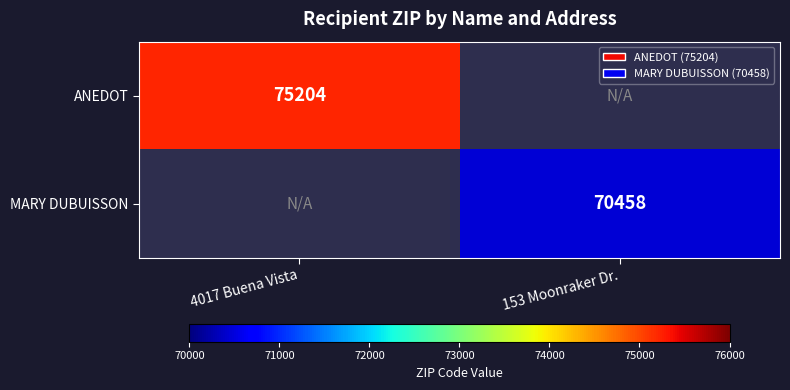

Is it true that MARY DUBUISSON equals 99412 at 153 Moonraker Dr.?

False